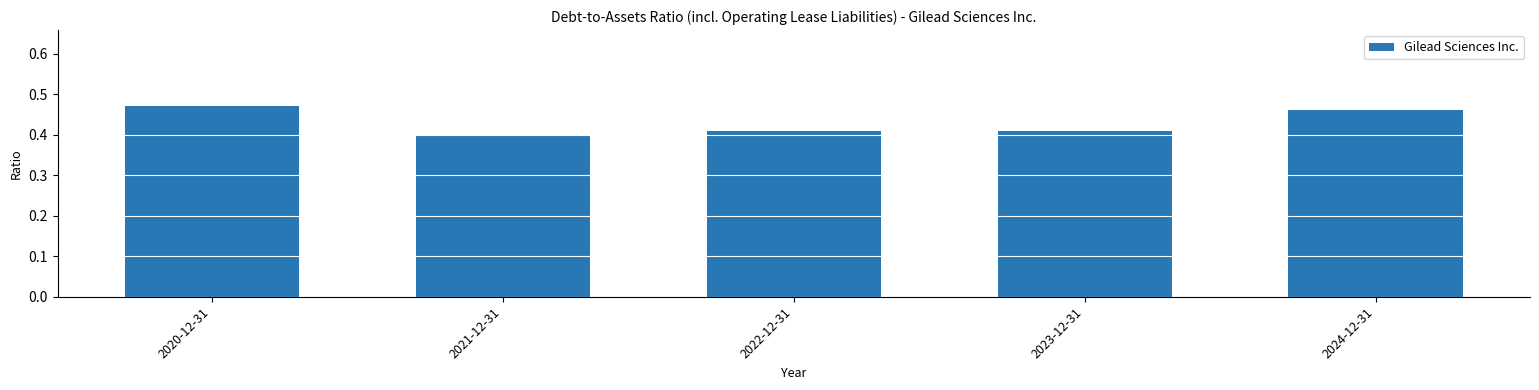

What is the sum of the values at 2022-12-31 and 2023-12-31?

0.8